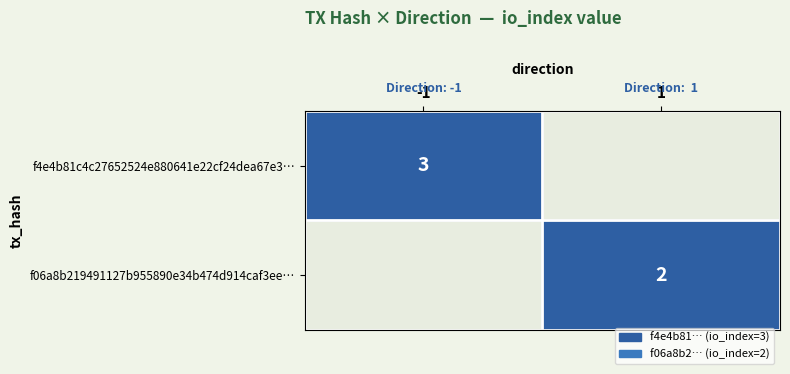

True or false: f4e4b81c4c27652524e880641e22cf24dea67e3… has a value of 3 at -1.

True